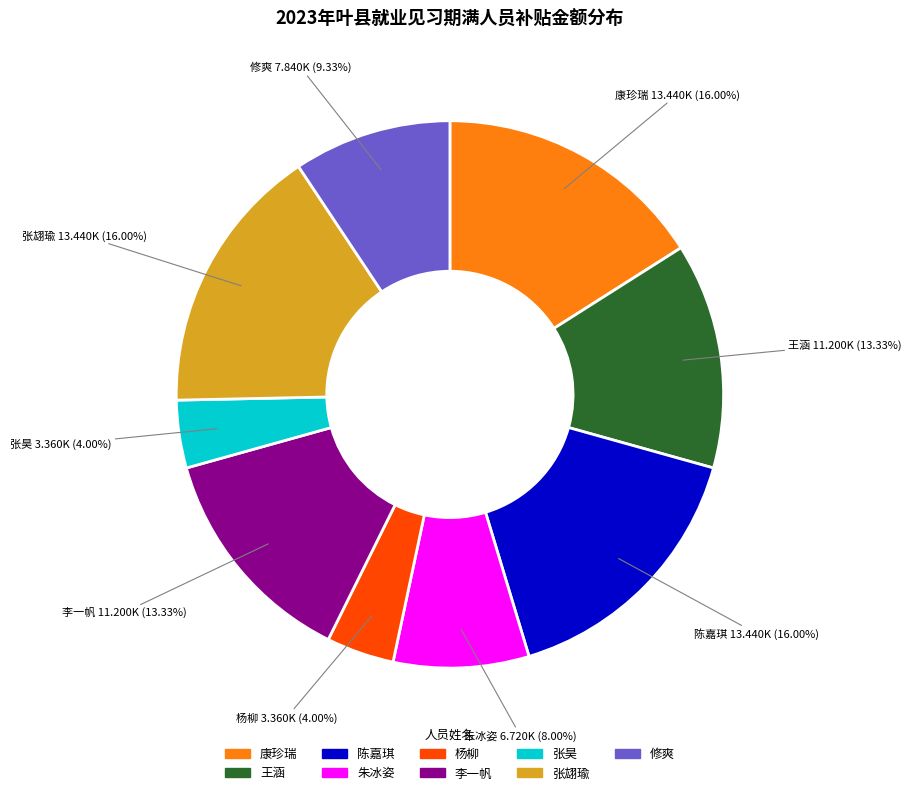

To the nearest percent, what is the difference between the 张昊 and 康珍瑞 slice percentages?

12%